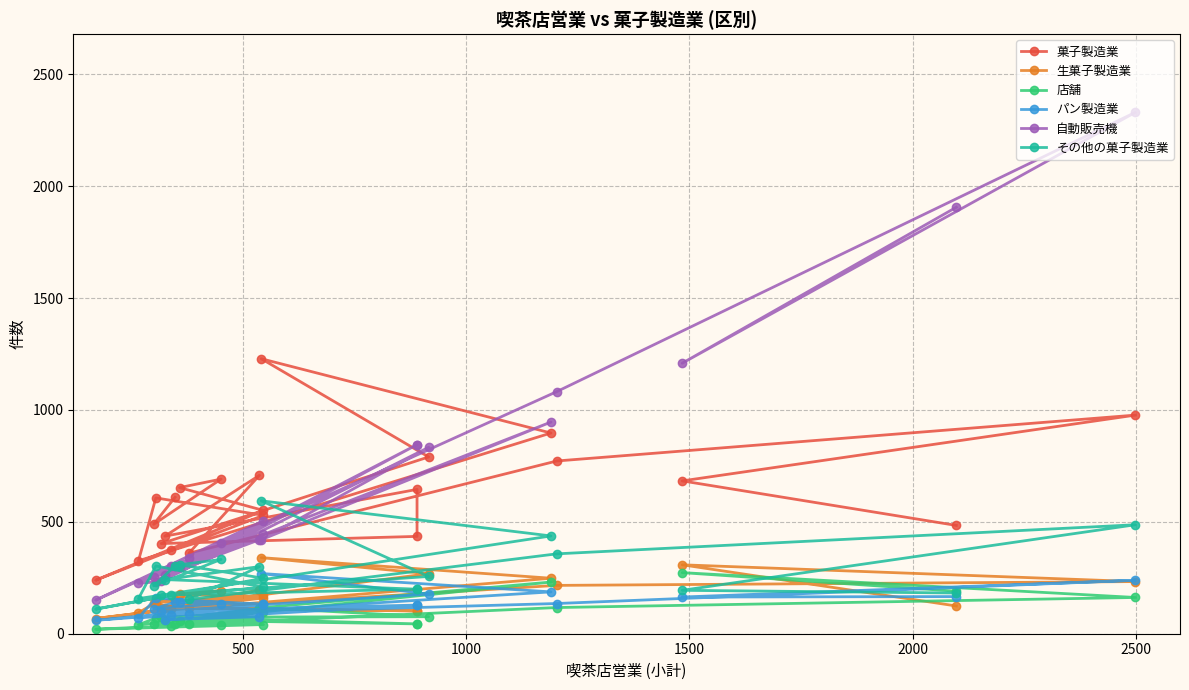

What is the approximate value of 生菓子製造業 at 1000, to the nearest 5?

235